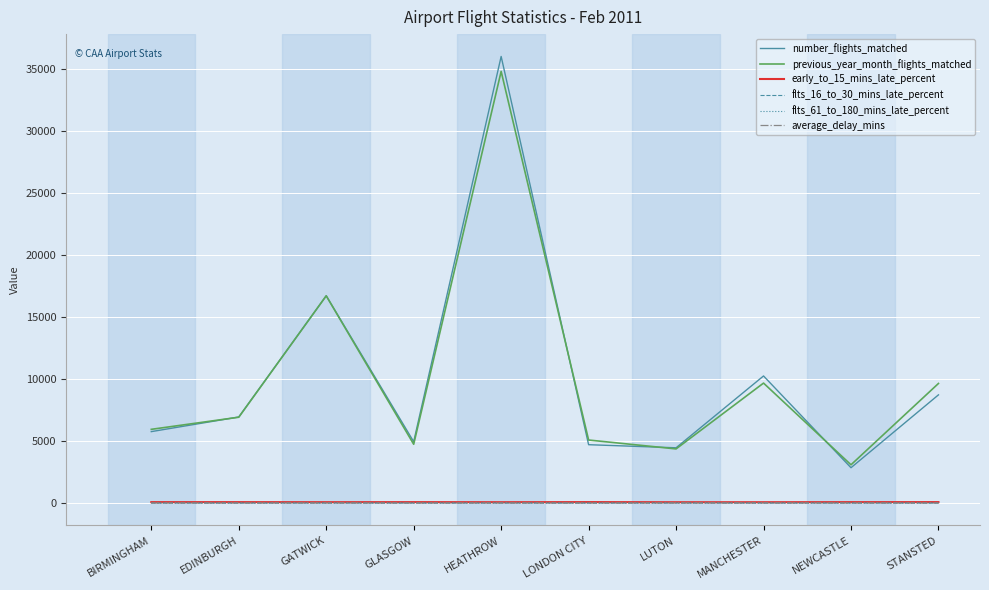

At which category is the sum across all series the highest?

HEATHROW